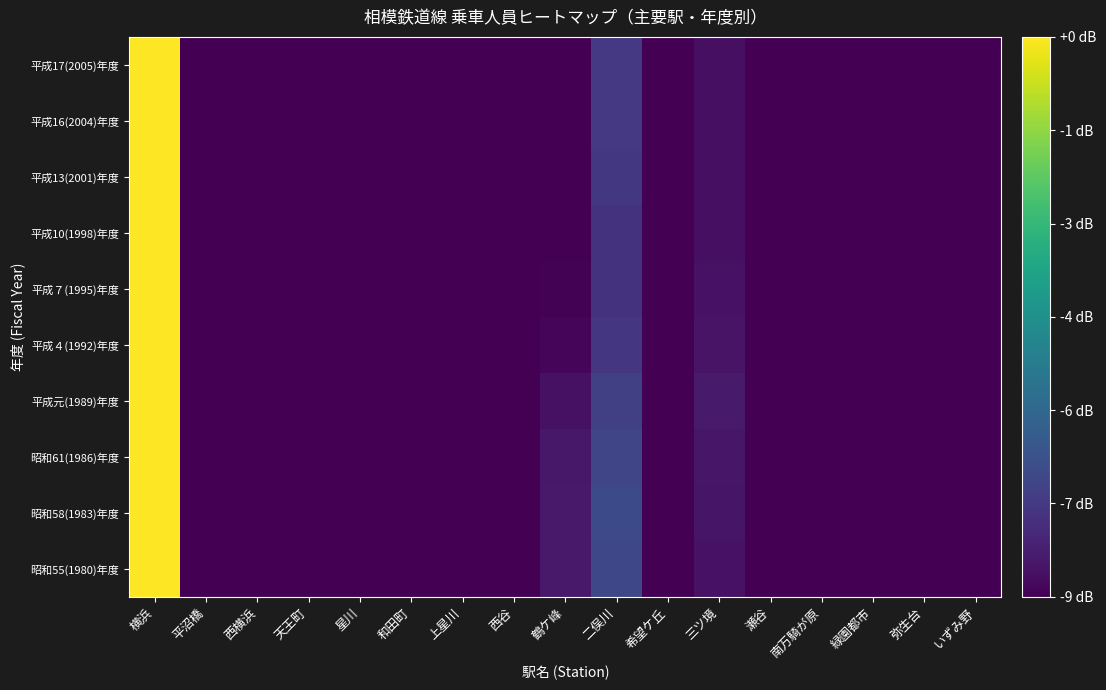

How many distinct data groups are displayed?

10